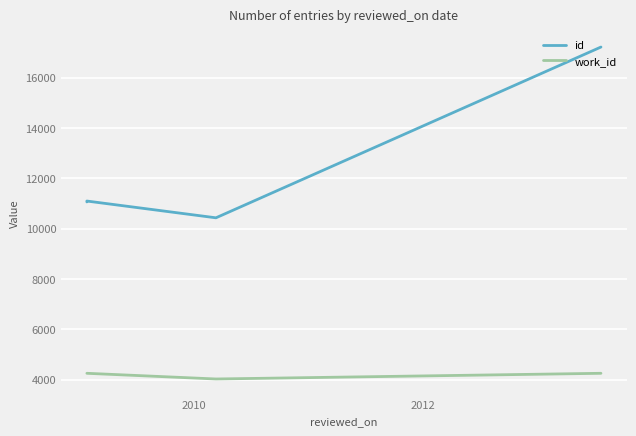

Which series has the widest spread of values?

id